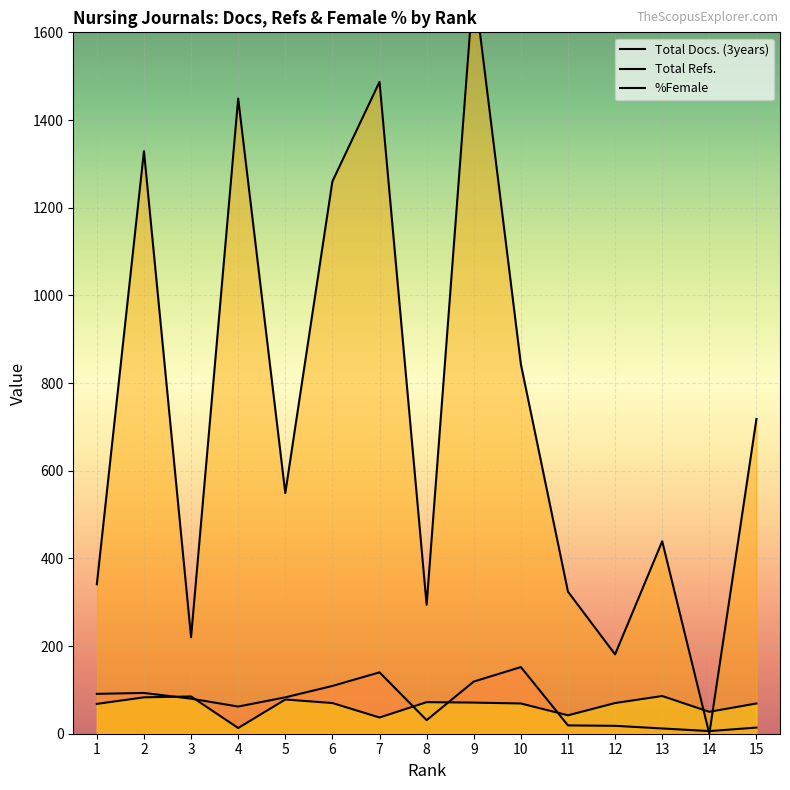

Reading right to left, transcribe all the data shown in this chart.

Total Docs. (3years): 15=14	14=6	13=12	12=18	11=19	10=152	9=119	8=31	7=140	6=109	5=83	4=62	3=80	2=93	1=91
Total Refs.: 15=718	14=0	13=439	12=181	11=324	10=843	9=1714	8=294	7=1487	6=1260	5=549	4=1449	3=220	2=1329	1=341
%Female: 15=69	14=50	13=86	12=70	11=42	10=69	9=71	8=72	7=37	6=70	5=78	4=13	3=85	2=83	1=68